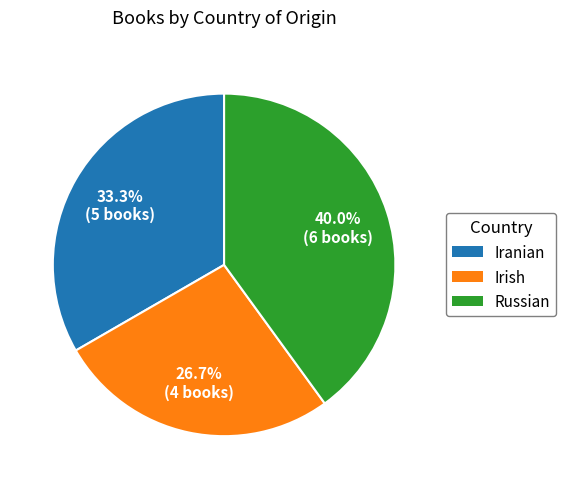

True or false: Russian accounts for 40% of the total.

True